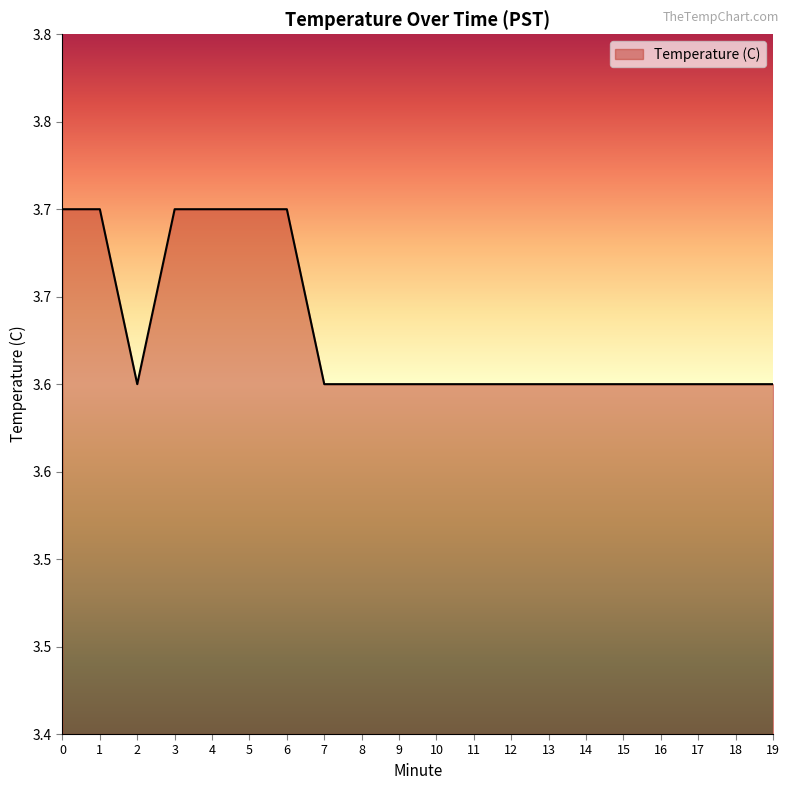

What is the difference between the second highest and second lowest values?

0.1